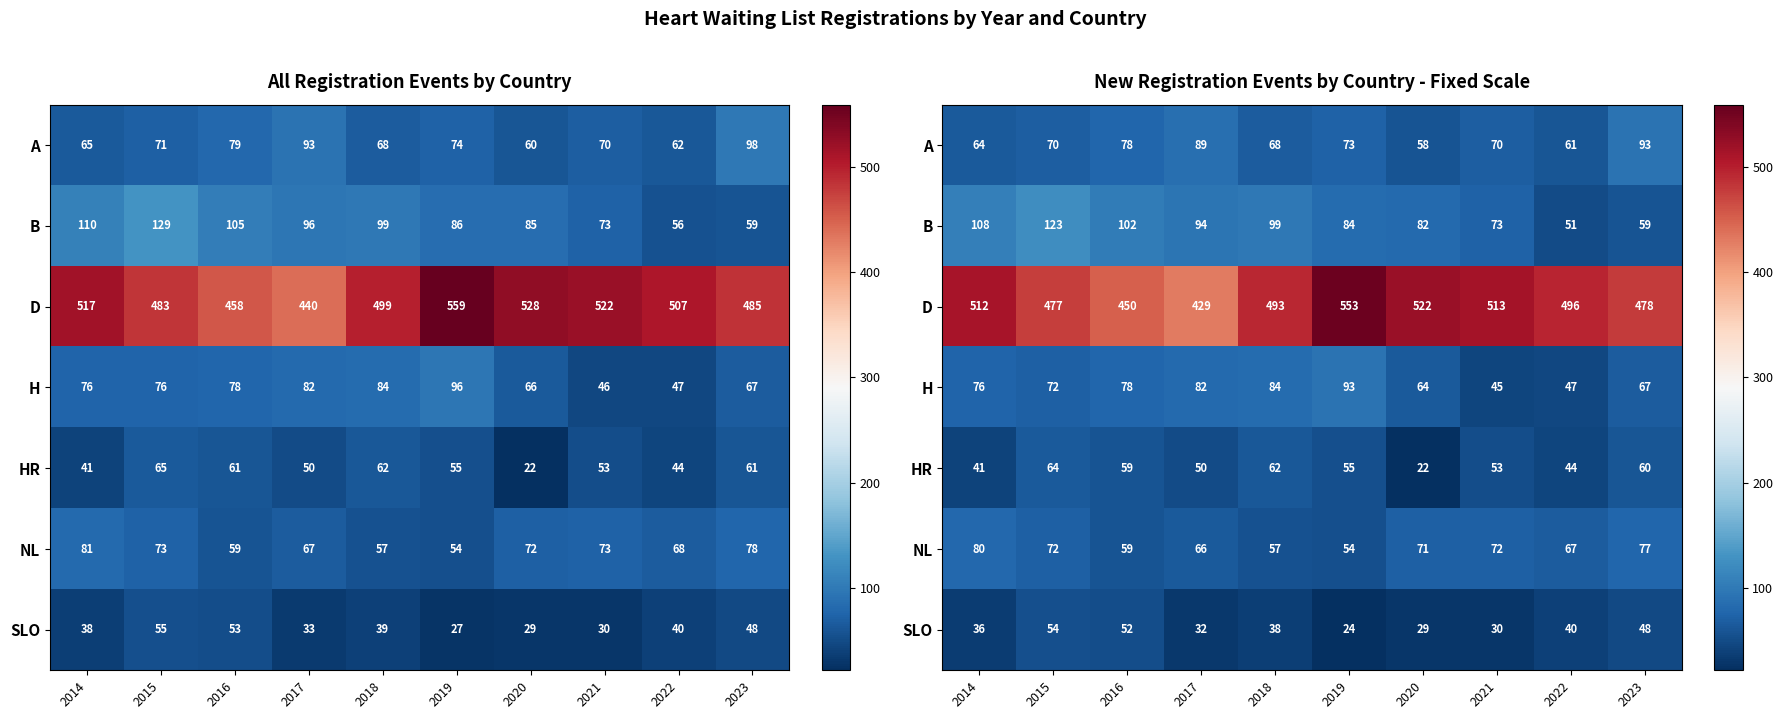

What is the total value across all series at 2015?

932